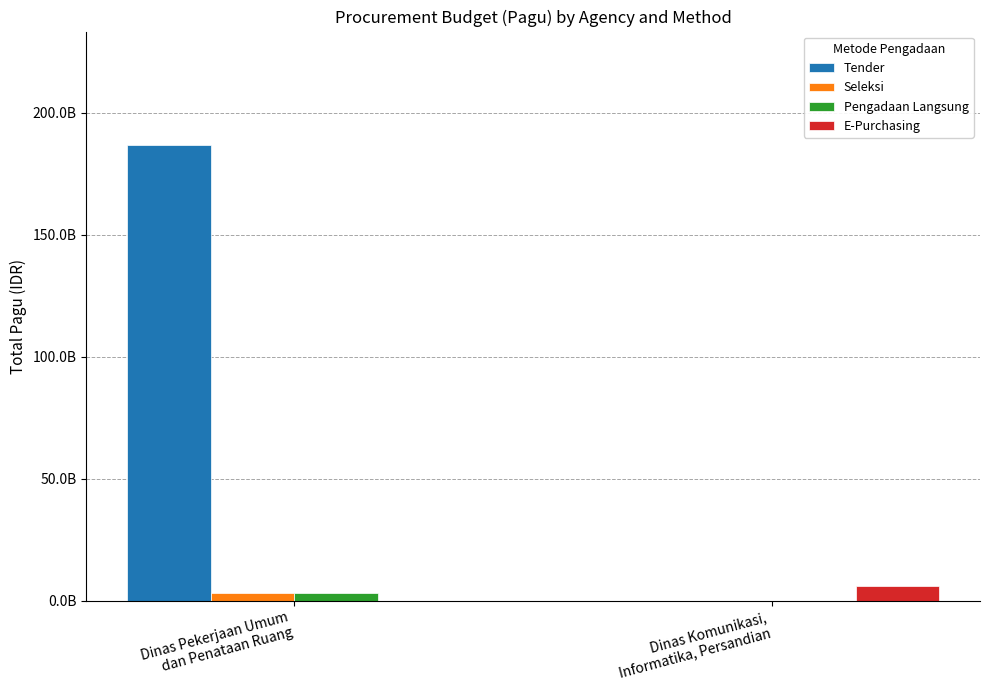

Reading left to right, extract all data points from this chart.

Tender: Dinas Pekerjaan Umum
dan Penataan Ruang=186711886050	Dinas Komunikasi,
Informatika, Persandian=0
Seleksi: Dinas Pekerjaan Umum
dan Penataan Ruang=2982601950	Dinas Komunikasi,
Informatika, Persandian=0
Pengadaan Langsung: Dinas Pekerjaan Umum
dan Penataan Ruang=3060000000	Dinas Komunikasi,
Informatika, Persandian=0
E-Purchasing: Dinas Pekerjaan Umum
dan Penataan Ruang=0	Dinas Komunikasi,
Informatika, Persandian=6114414300